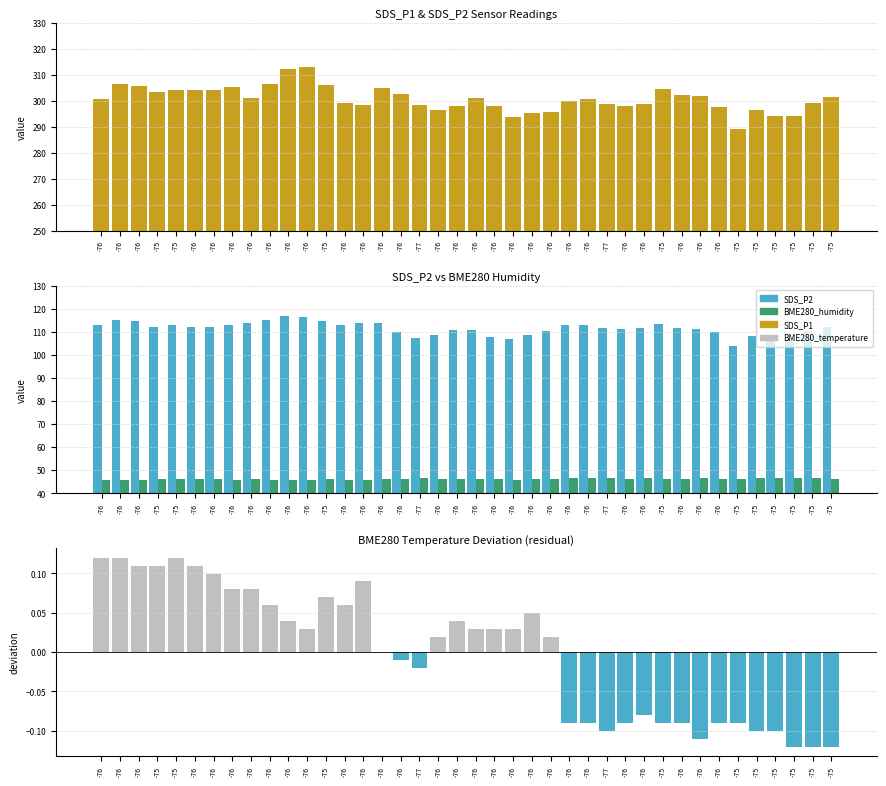

What is the total value across all series at -76?

459.6